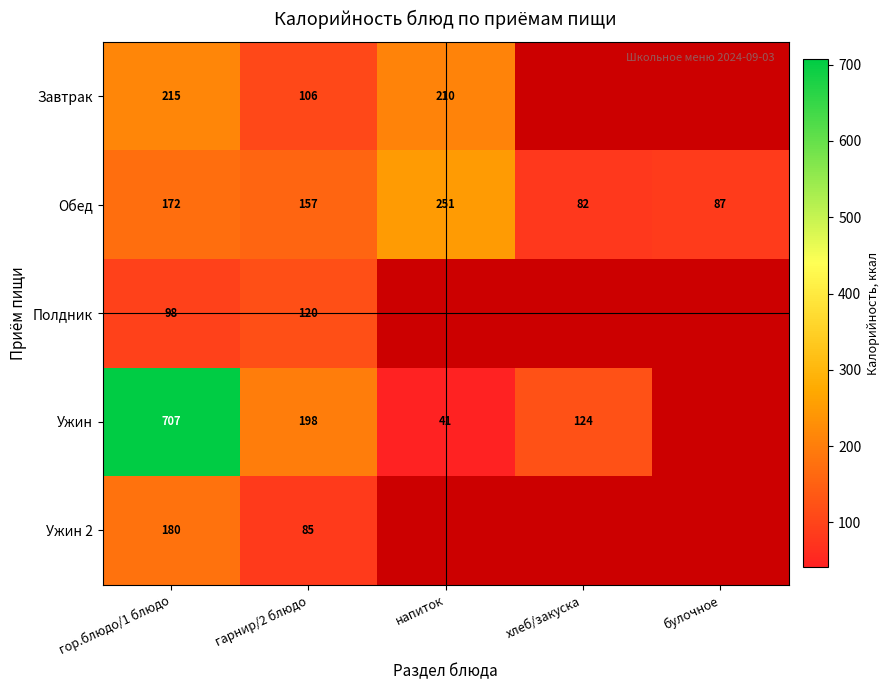

At how many categories does at least one series exceed 655?

1